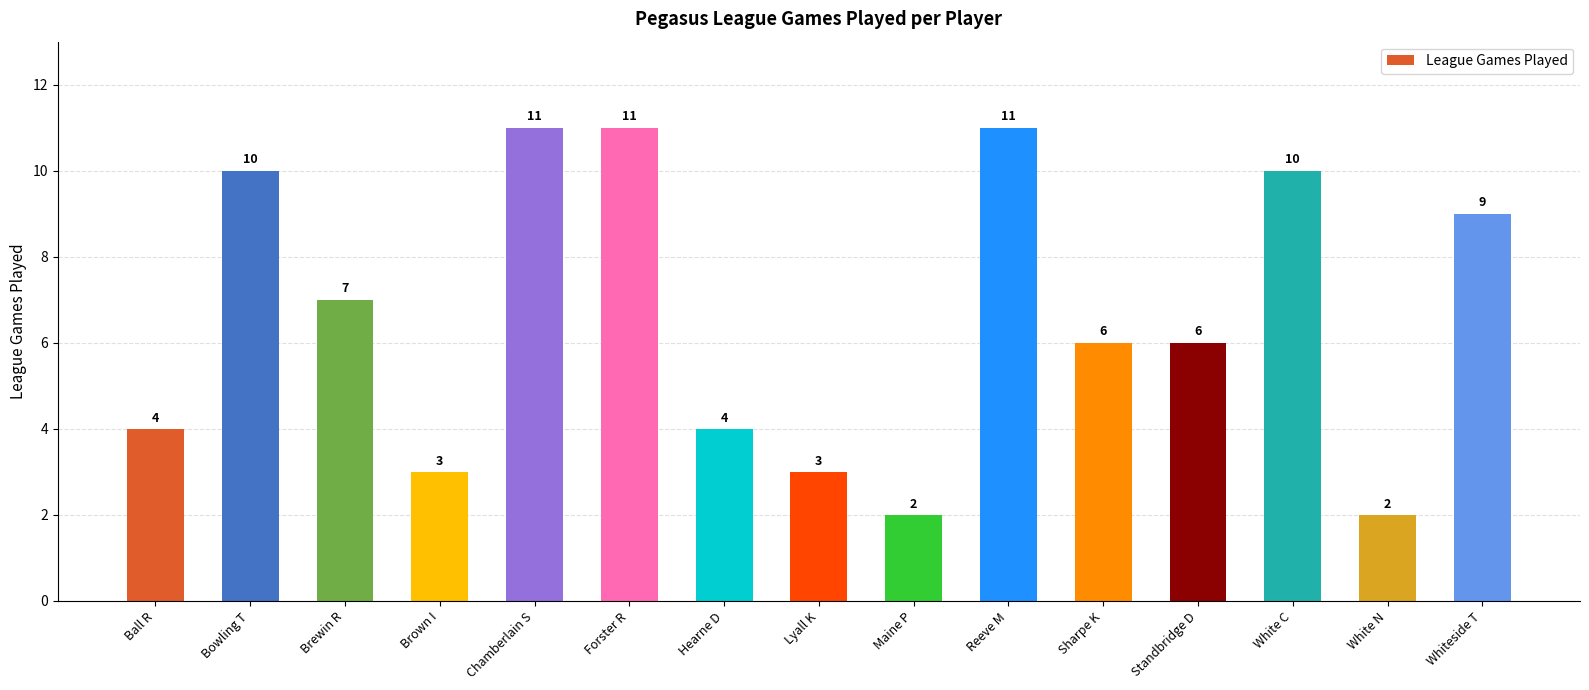

Read the value at Brown I.

3